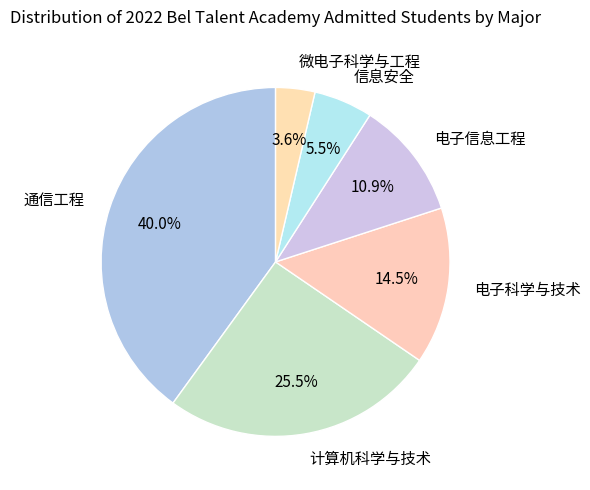

Rank the categories by value from highest to lowest.

通信工程, 计算机科学与技术, 电子科学与技术, 电子信息工程, 信息安全, 微电子科学与工程